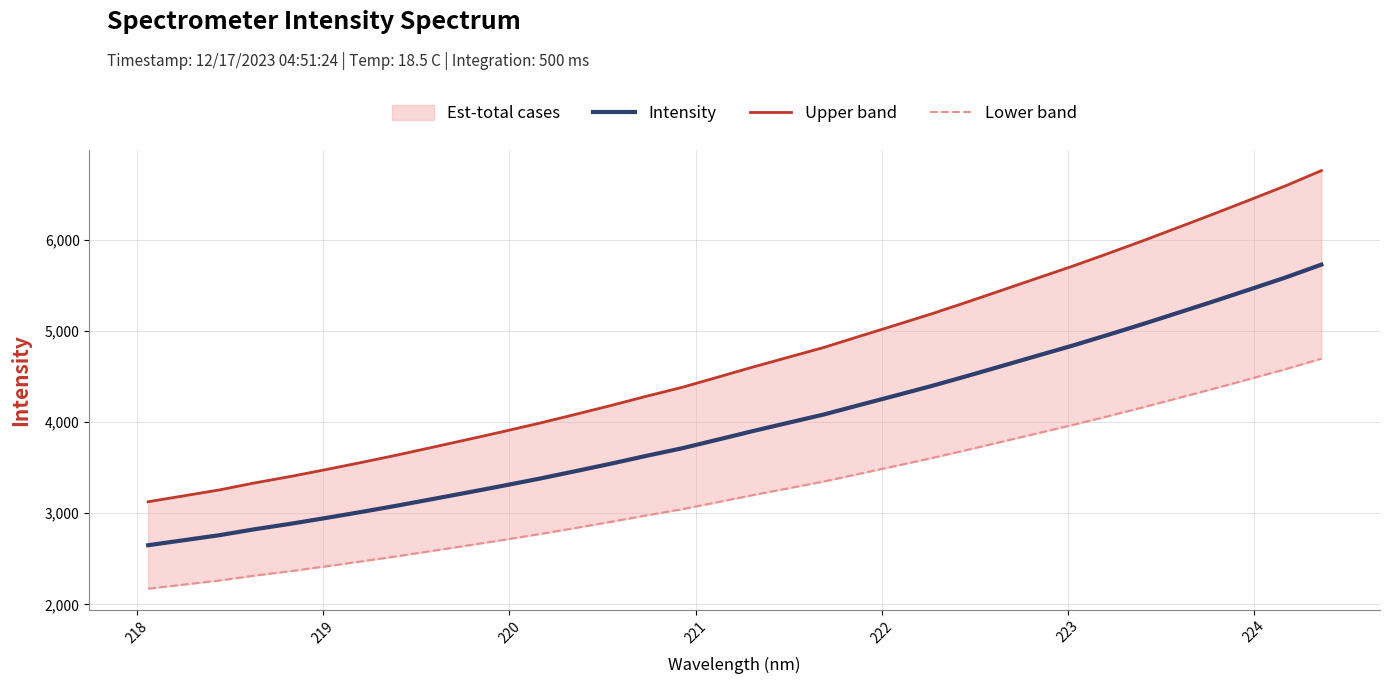

True or false: Upper band and Lower band intersect in this chart.

False